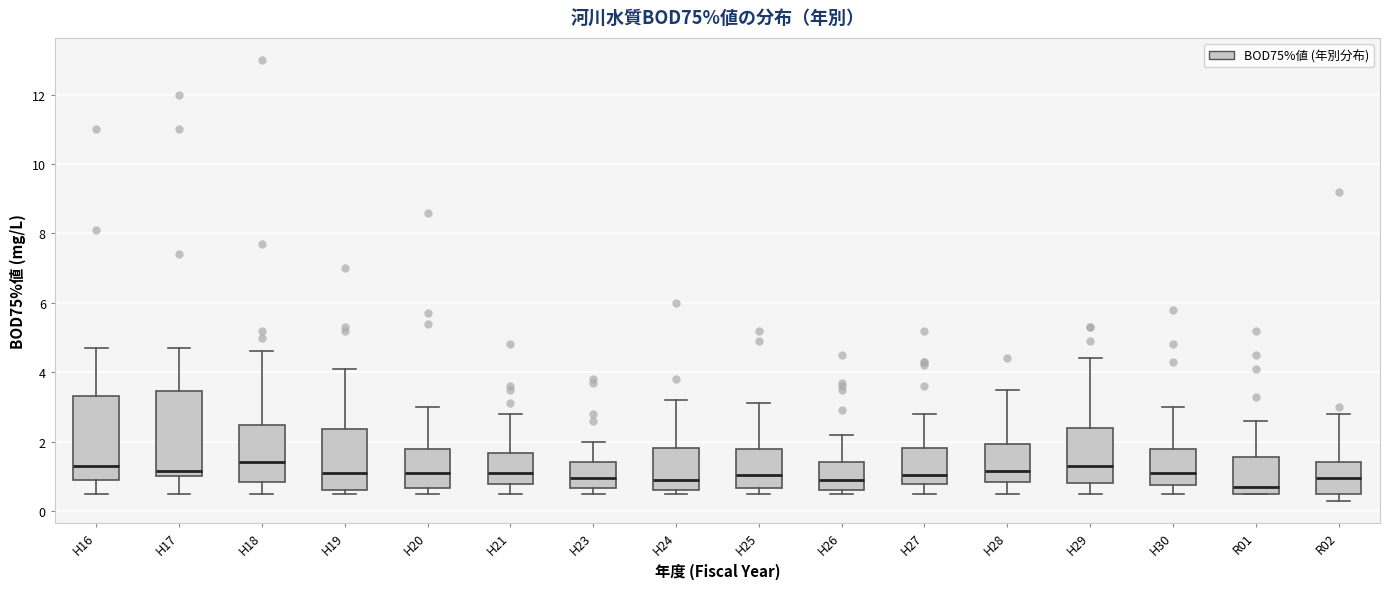

Reading left to right, read every box against the y-axis: the position of its median line, the range the box covers, and the ends of its whiskers. The values are not printed on the chart, so give them approximately, as read against the axis.

H16: median 1.4, box 1.0 to 3.4, whiskers 0.6 to 4.8
H17: median 1.2, box 1.0 to 3.4, whiskers 0.6 to 4.8
H18: median 1.4, box 0.8 to 2.4, whiskers 0.6 to 4.6
H19: median 1.2, box 0.6 to 2.4, whiskers 0.6 (just below the box's lower edge) to 4.2
H20: median 1.2, box 0.6 to 1.8, whiskers 0.6 (just below the box's lower edge) to 3.0
H21: median 1.2, box 0.8 to 1.6, whiskers 0.6 to 2.8
H23: median 1.0, box 0.6 to 1.4, whiskers 0.6 (just below the box's lower edge) to 2.0
H24: median 1.0, box 0.6 to 1.8, whiskers 0.6 (just below the box's lower edge) to 3.2
H25: median 1.0, box 0.6 to 1.8, whiskers 0.6 (just below the box's lower edge) to 3.2
H26: median 1.0, box 0.6 to 1.4, whiskers 0.6 (just below the box's lower edge) to 2.2
H27: median 1.0, box 0.8 to 1.8, whiskers 0.6 to 2.8
H28: median 1.2, box 0.8 to 2.0, whiskers 0.6 to 3.6
H29: median 1.4, box 0.8 to 2.4, whiskers 0.6 to 4.4
H30: median 1.2, box 0.8 to 1.8, whiskers 0.6 to 3.0
R01: median 0.8, box 0.6 to 1.6, whiskers 0.6 to 2.6
R02: median 1.0, box 0.6 to 1.4, whiskers 0.4 to 2.8